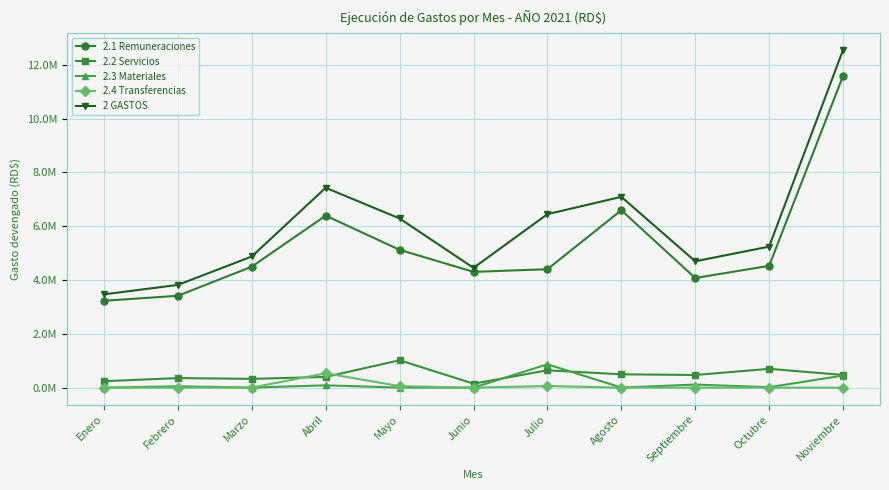

True or false: 2.1 Remuneraciones and 2.3 Materiales intersect in this chart.

False